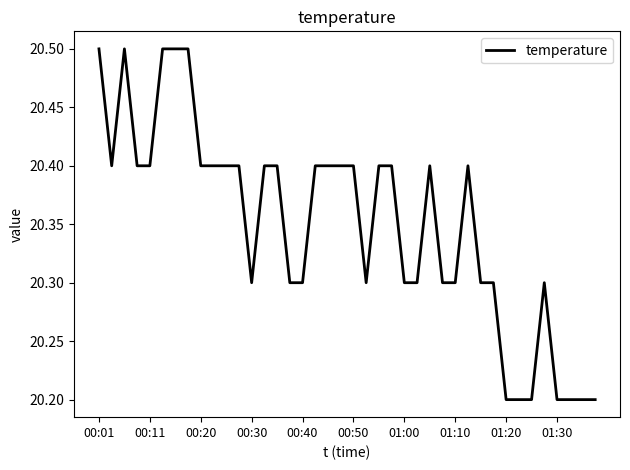

What is the smallest value displayed?

20.2